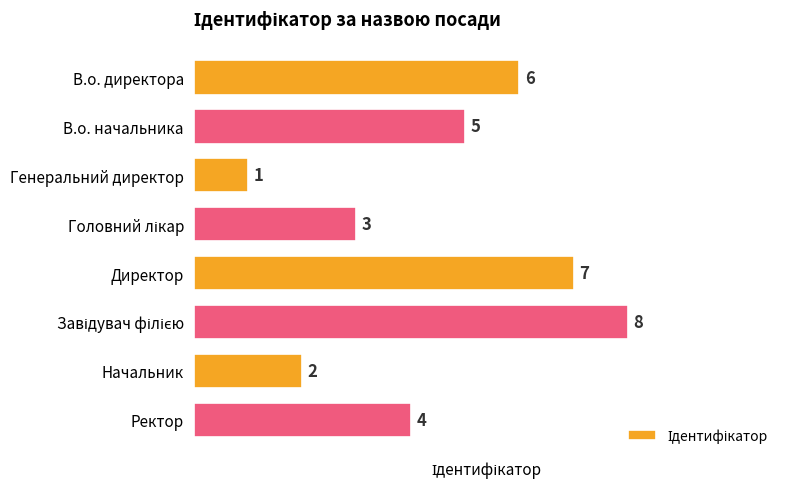

What is the label of the 8th bar from the top?

Ректор